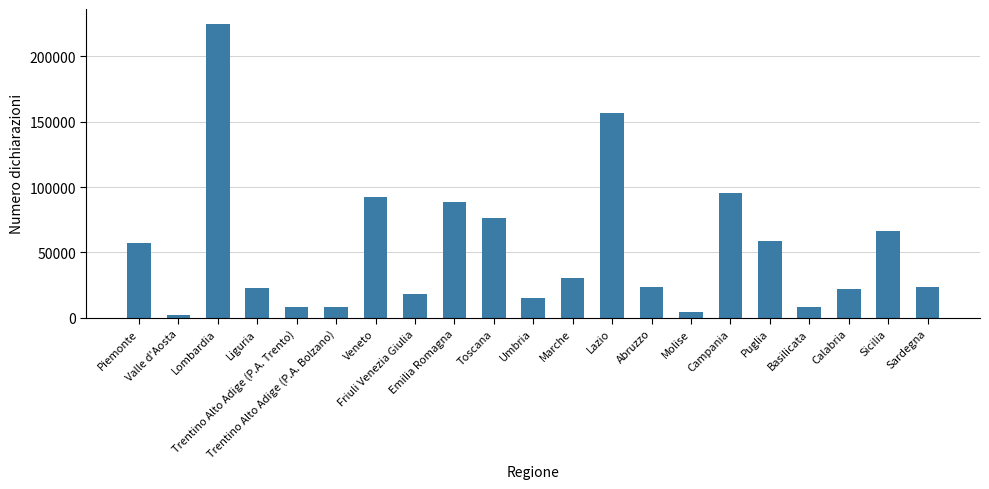

What is the difference between the second highest and second lowest values?

152125